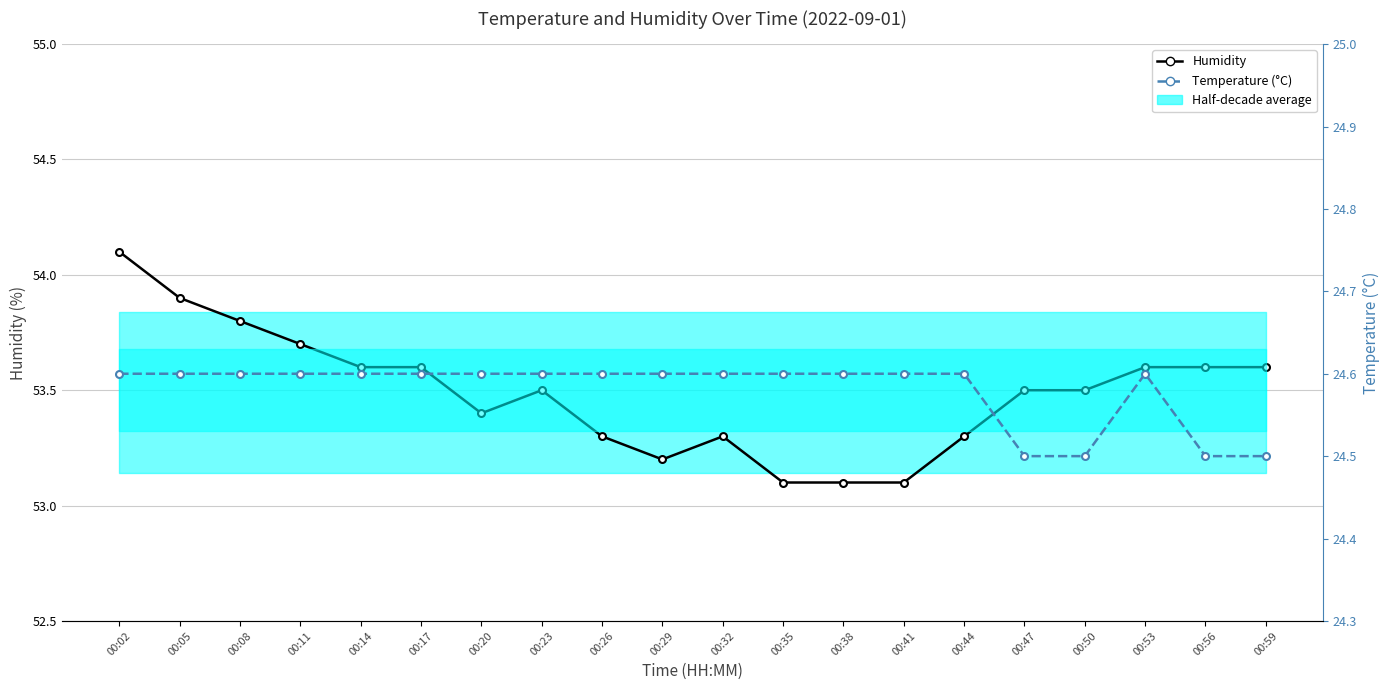

True or false: Temperature has a value of 37.6 at 00:29.

False